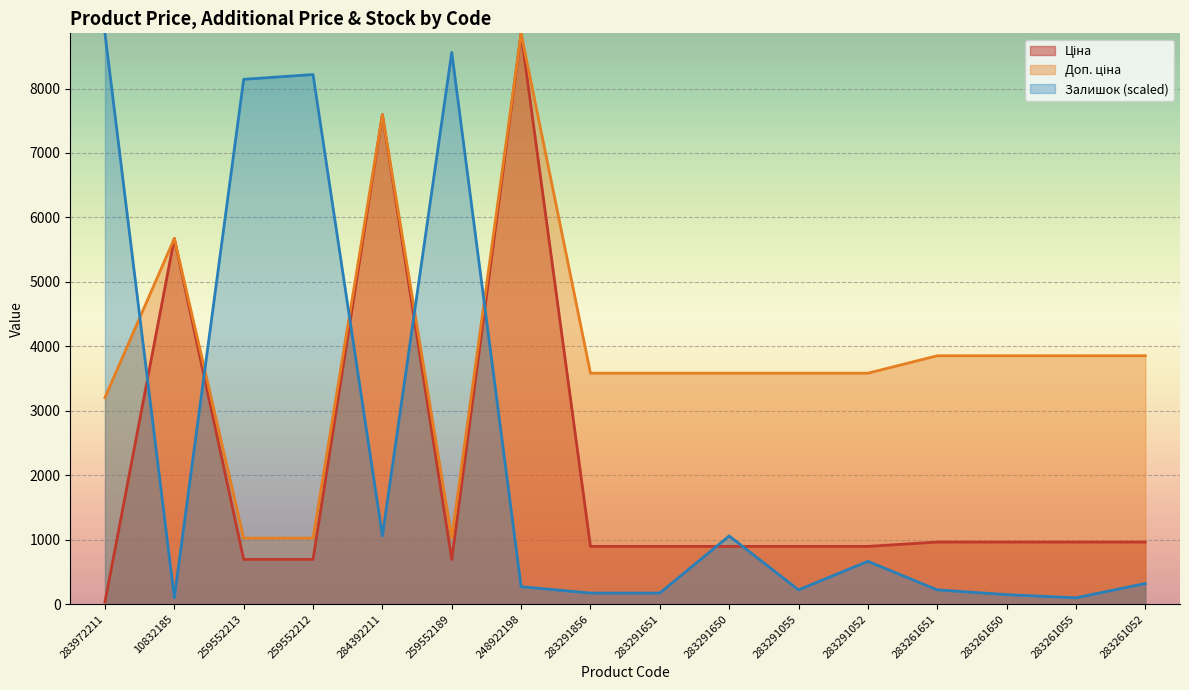

Reading right to left, extract all data points from this chart.

Ціна: 963.5	963.5	963.5	963.5	895.9	895.9	895.9	895.9	895.9	8856.7	693.7	7596.5	693.7	693.7	5673.8	32.0
Доп. ціна: 3854.0	3854.0	3854.0	3854.0	3583.6	3583.6	3583.6	3583.6	3583.6	8856.7	1024.6	7596.5	1024.6	1024.6	5673.8	3205.0
Залишок: 319.8	98.4	147.6	221.4	664.2	221.4	1057.9	172.2	172.2	270.6	8561.4	1057.9	8217.0	8143.2	98.4	8856.7